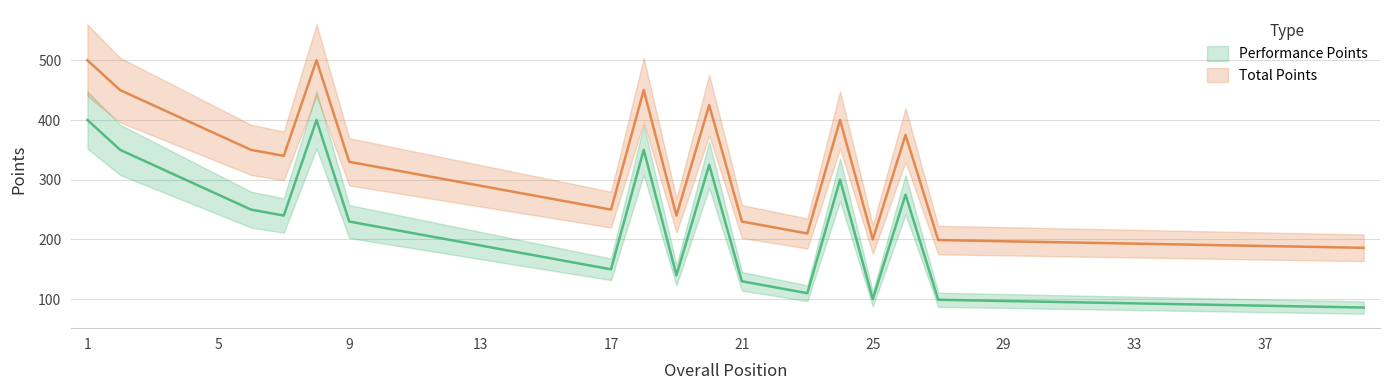

The Performance Points series shows 325 at 20. True or false?

True